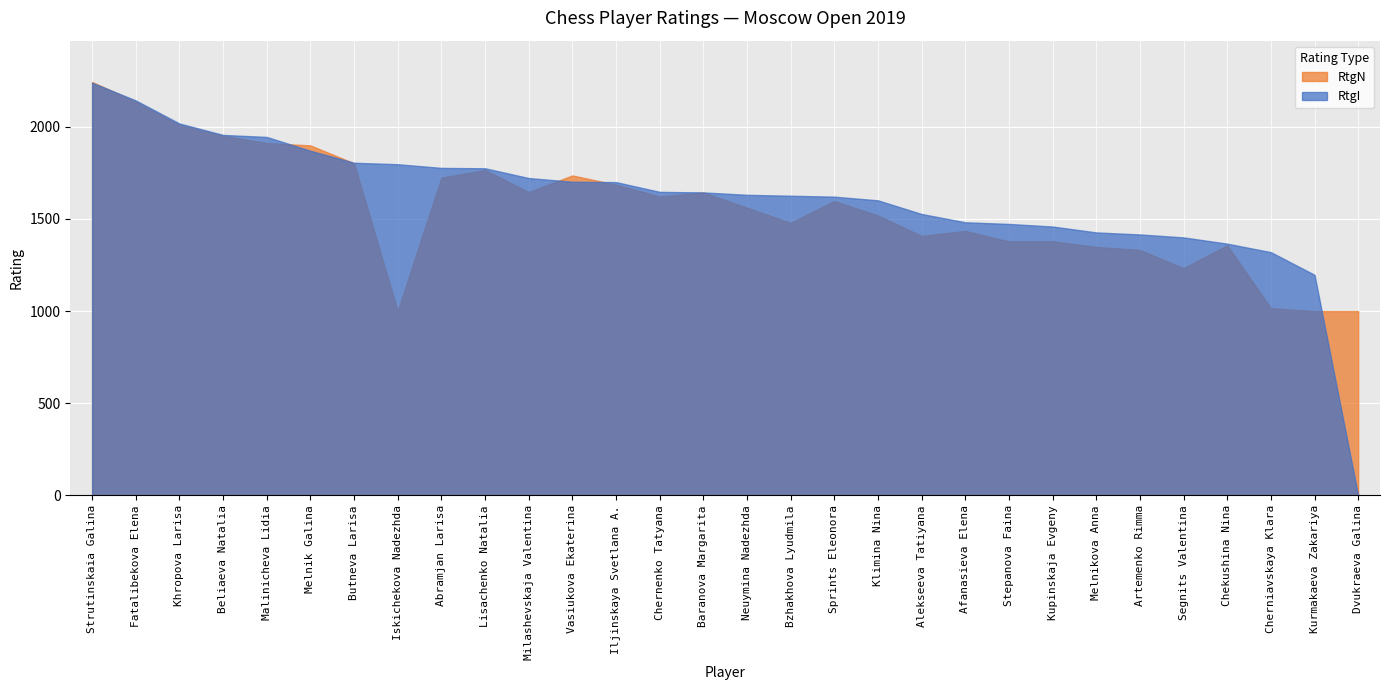

What is the sum of all RtgI values?

48286